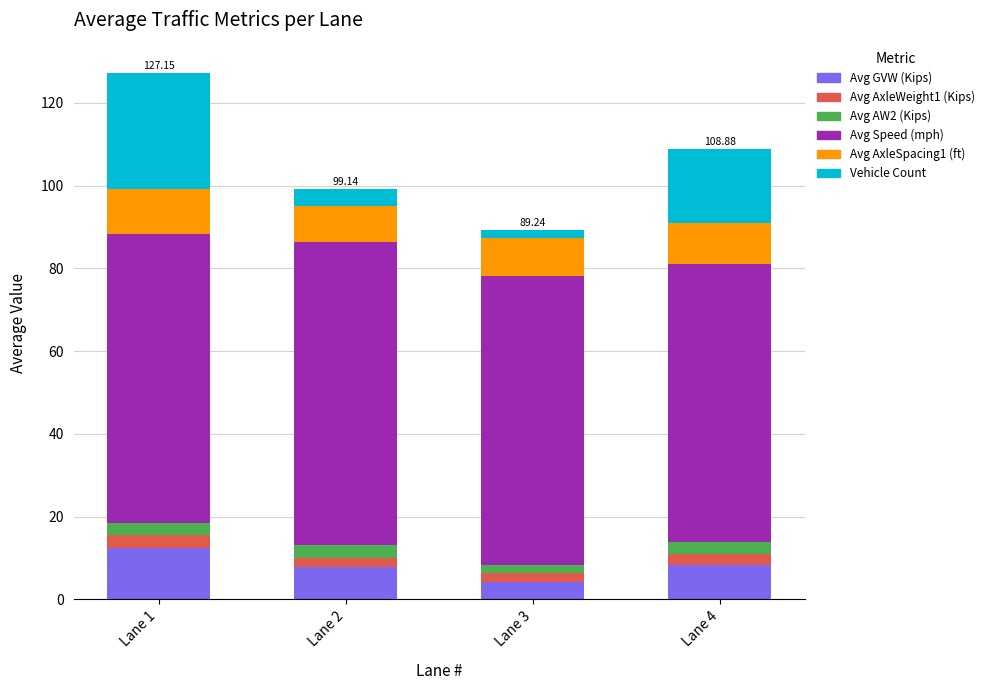

True or false: Avg AxleWeight1 (Kips) has a value of 0.9 at Lane 4.

False